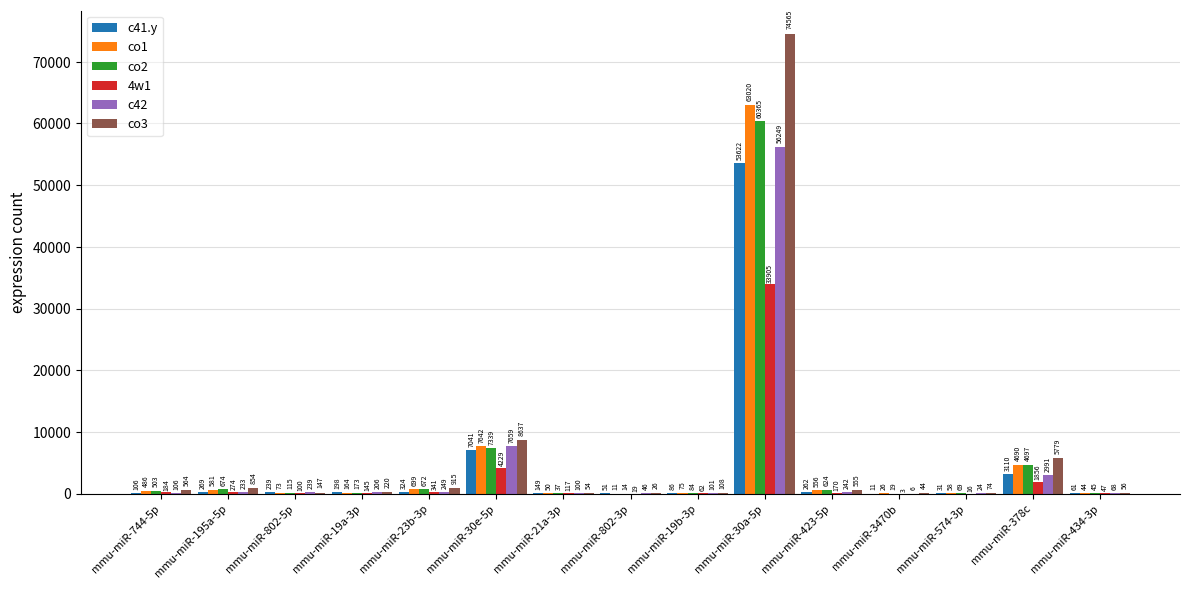

At which label does c42 first exceed 206?

mmu-miR-195a-5p